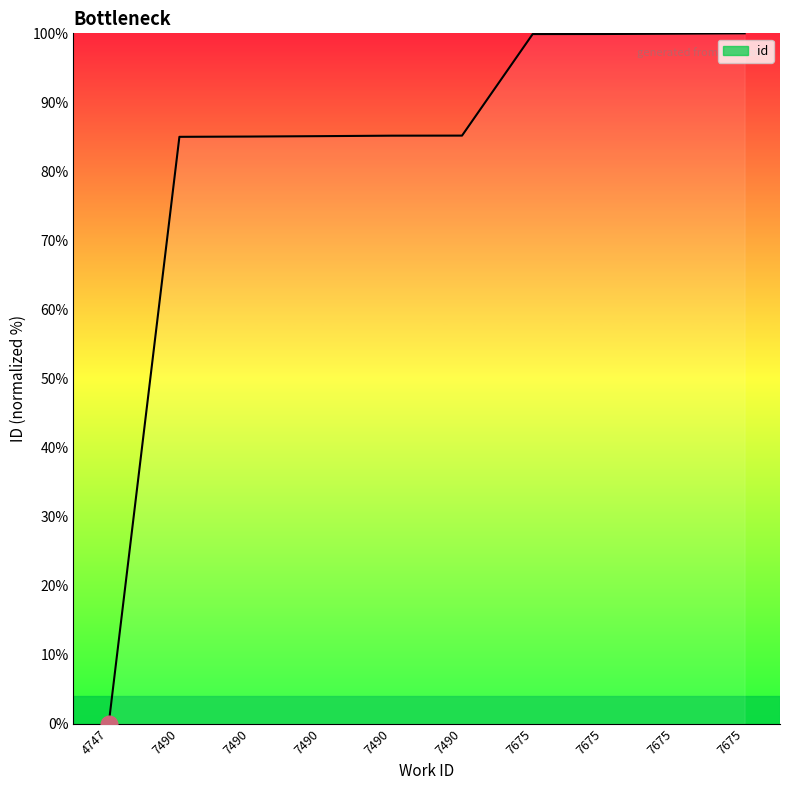

What is the greatest value displayed?

100.0